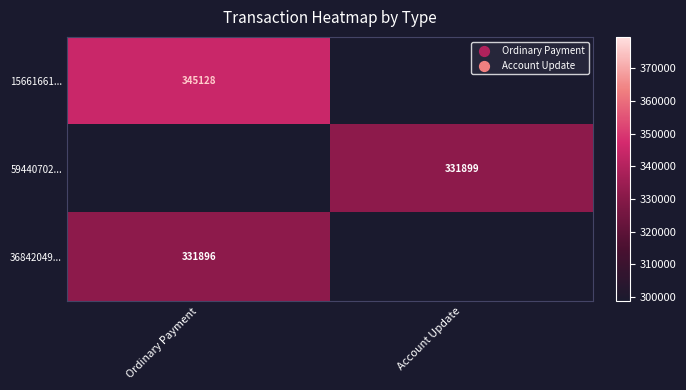

The value of 36842049... at Ordinary Payment is 331896. True or false?

True